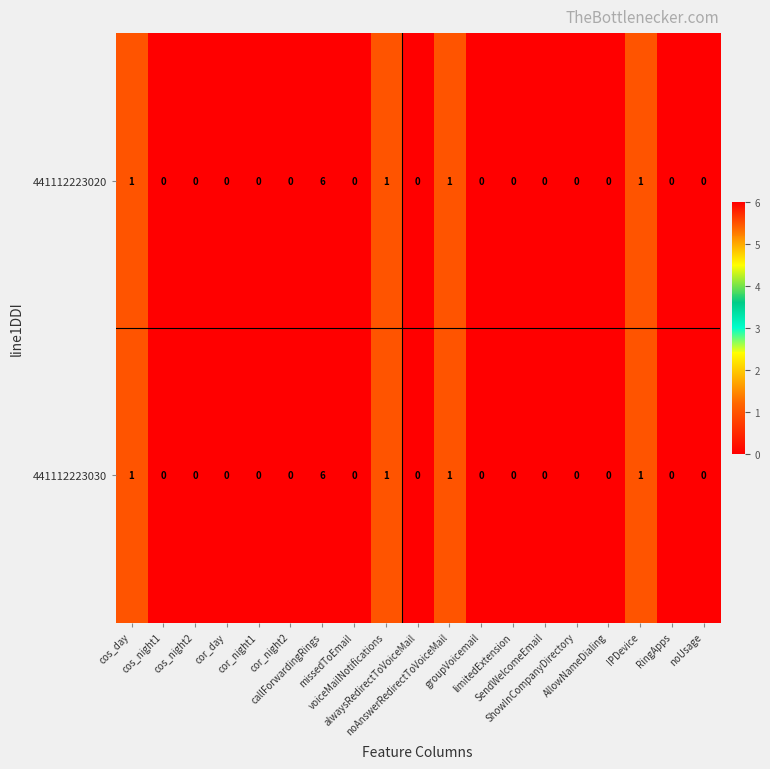

What is the difference between the maximum and minimum values in the 441112223020 series?

6